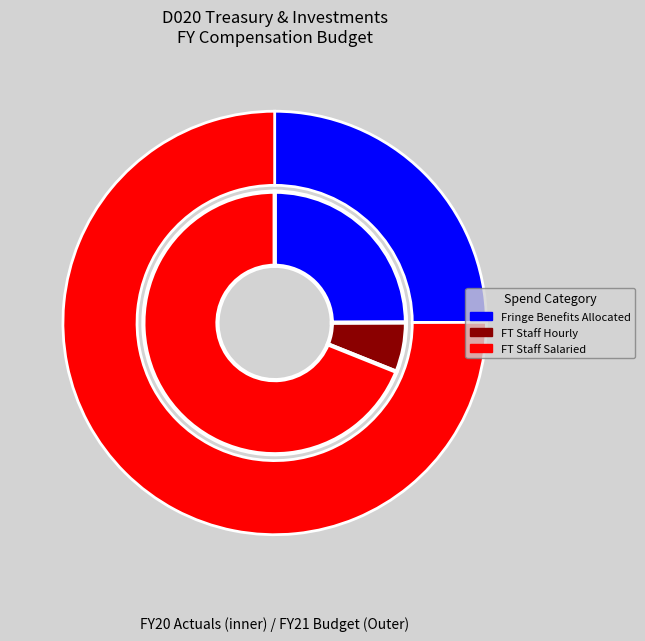

To the nearest percent, what is the difference between the FT Staff Hourly and FY21 Original Budget Fringe slice percentages?

18%